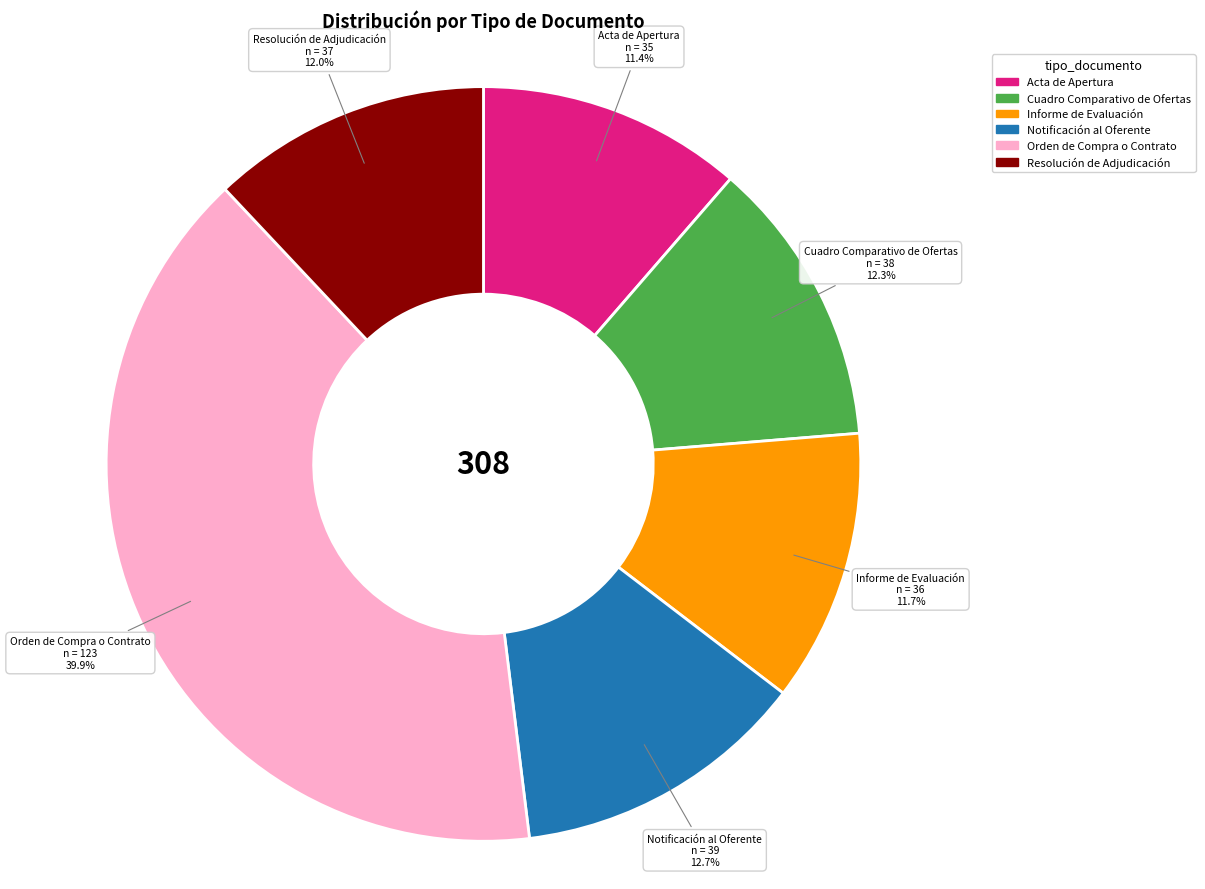

Is the sum of Notificación al Oferente and Cuadro Comparativo de Ofertas greater than half?

No